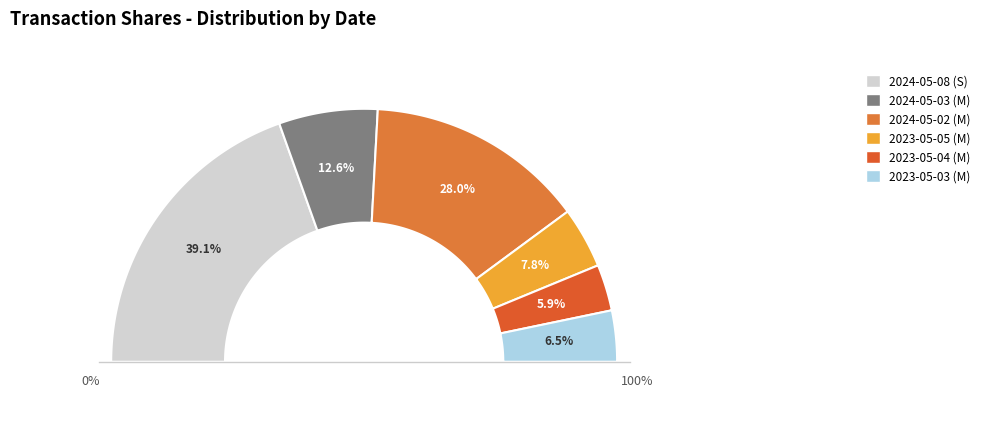

Is there a majority slice in this chart?

No